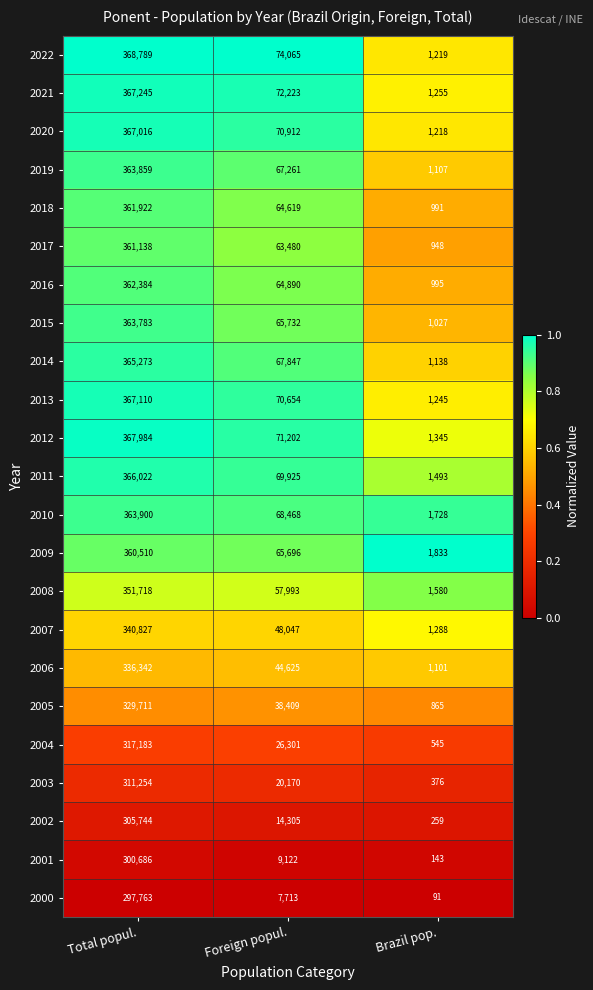

Rank the series by their maximum value, from highest to lowest.

2022, 2012, 2021, 2013, 2020, 2011, 2014, 2010, 2019, 2015, 2016, 2018, 2017, 2009, 2008, 2007, 2006, 2005, 2004, 2003, 2002, 2001, 2000